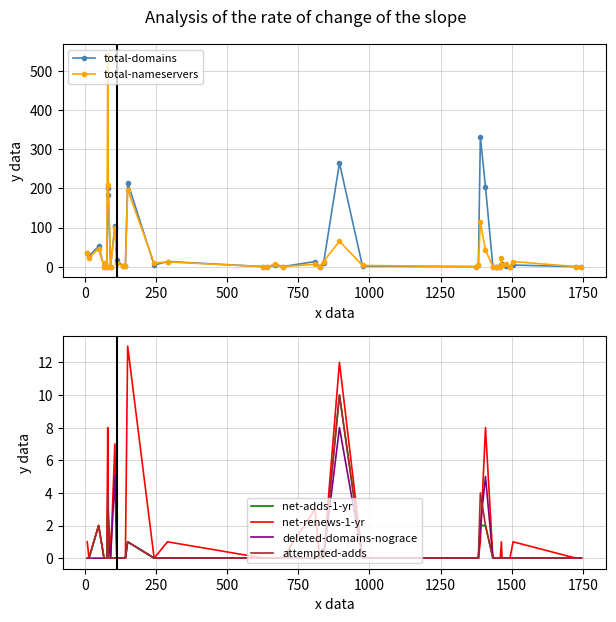

True or false: total-nameservers has more than 0 points higher than both neighbors.

True